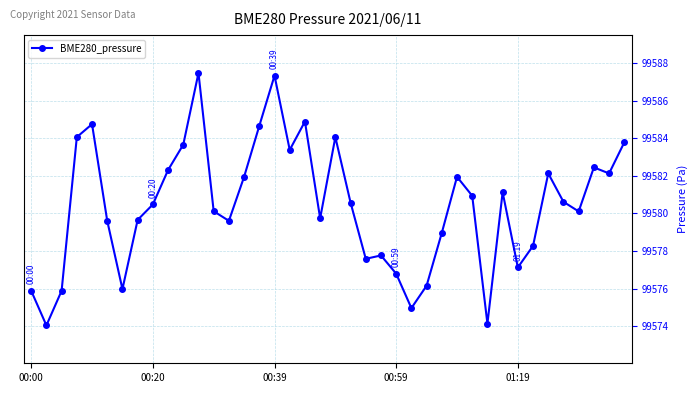

What is the difference between the second highest and minimum values?

13.3